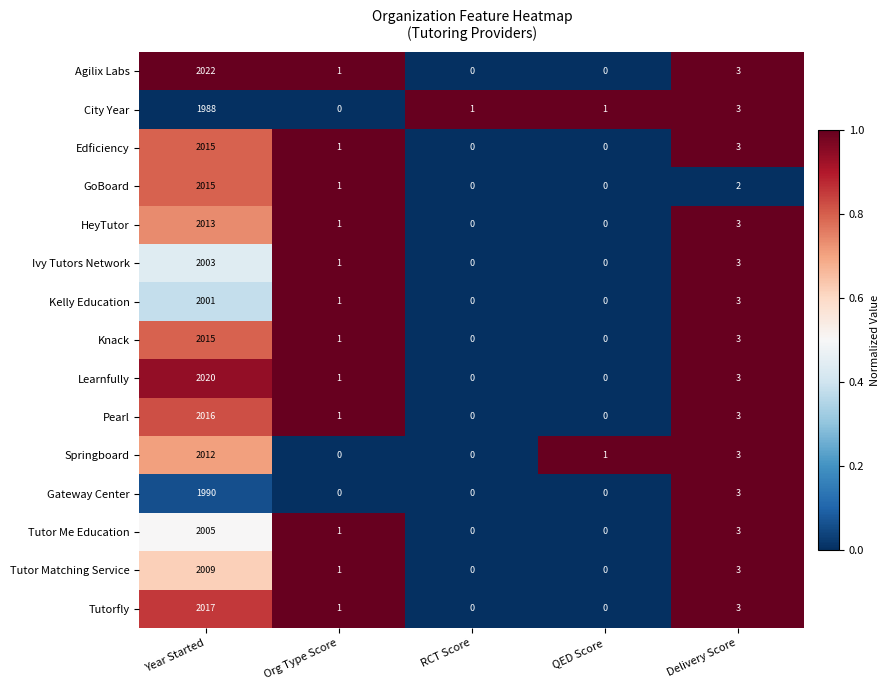

How many series are shown in this chart?

15